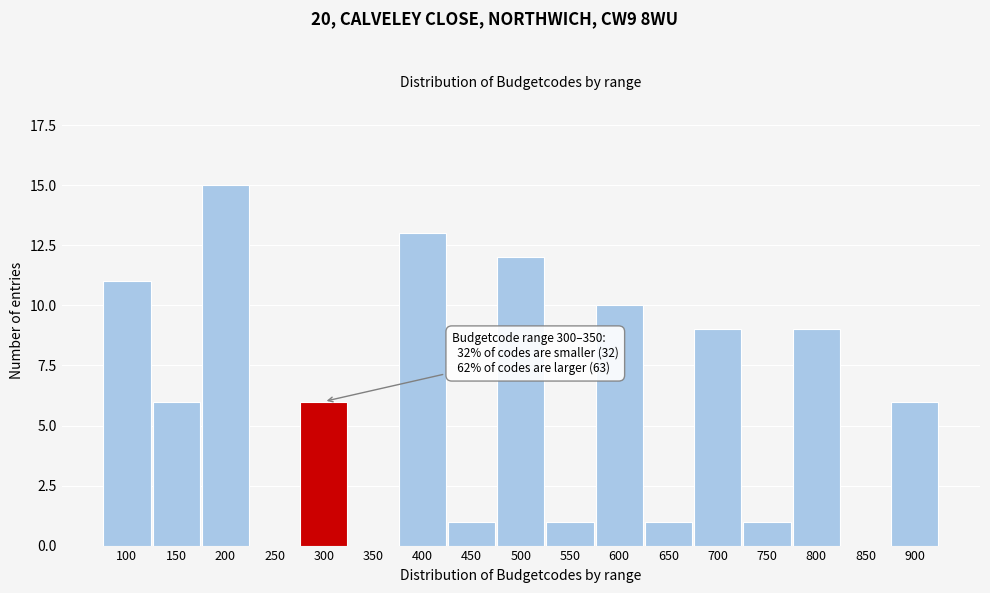

Reading left to right, what are all the values shown in this chart?

100=11	150=6	200=15	250=0	300=6	350=0	400=13	450=1	500=12	550=1	600=10	650=1	700=9	750=1	800=9	850=0	900=6